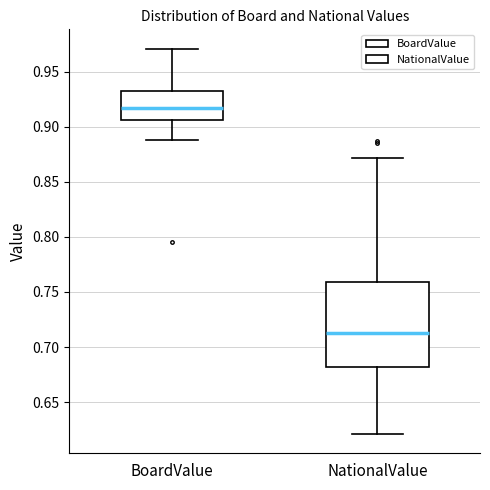

Comparing the boxes themselves (not the whiskers), which one is the tallest?

NationalValue